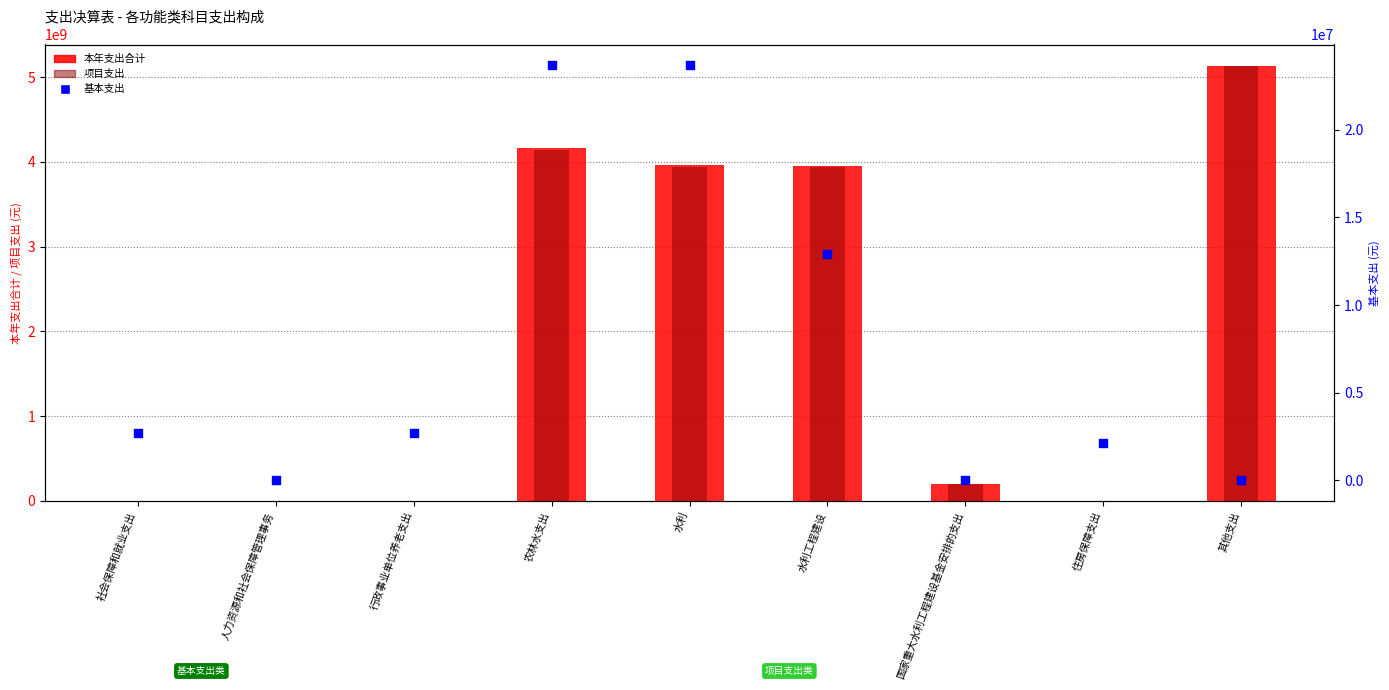

What is the total value across all series at 农林水支出?

8325633030.8